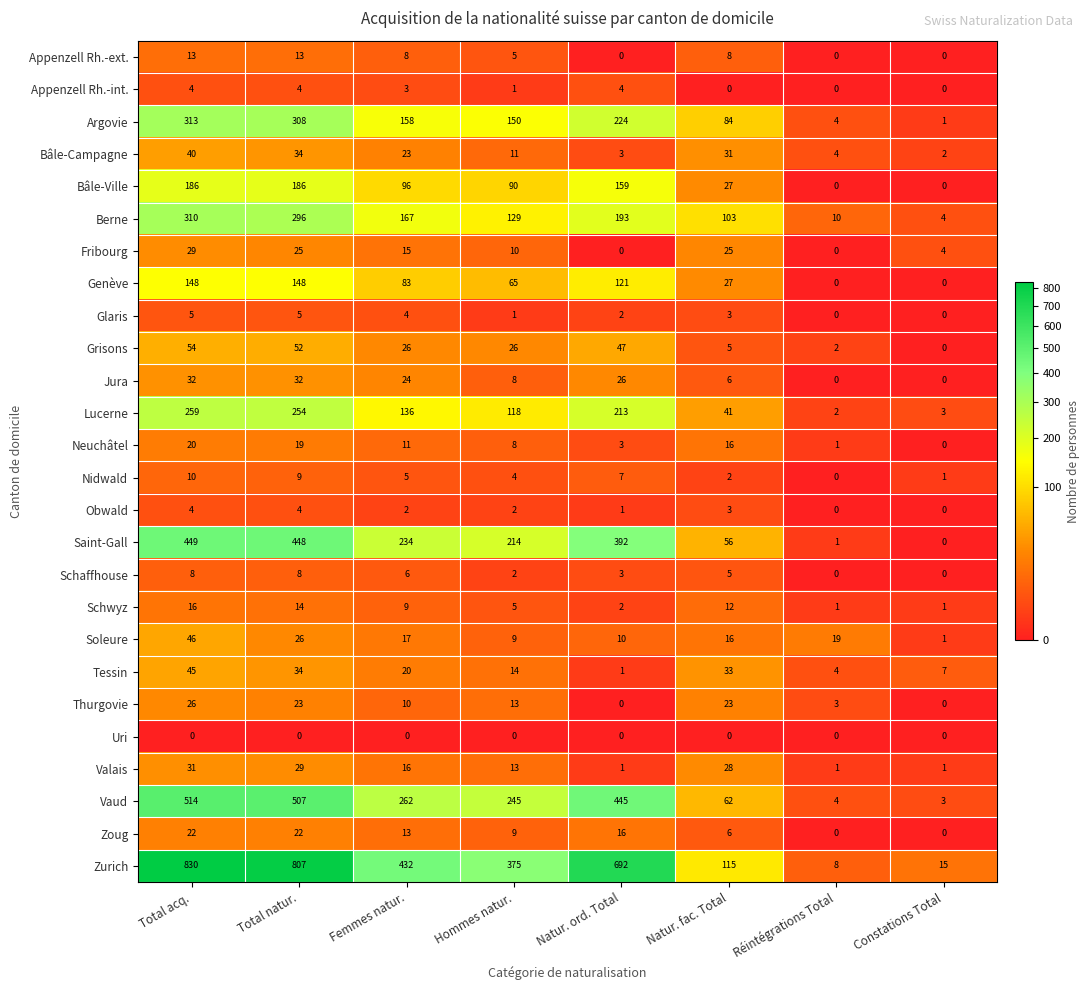

Count the number of categories in the chart.

8